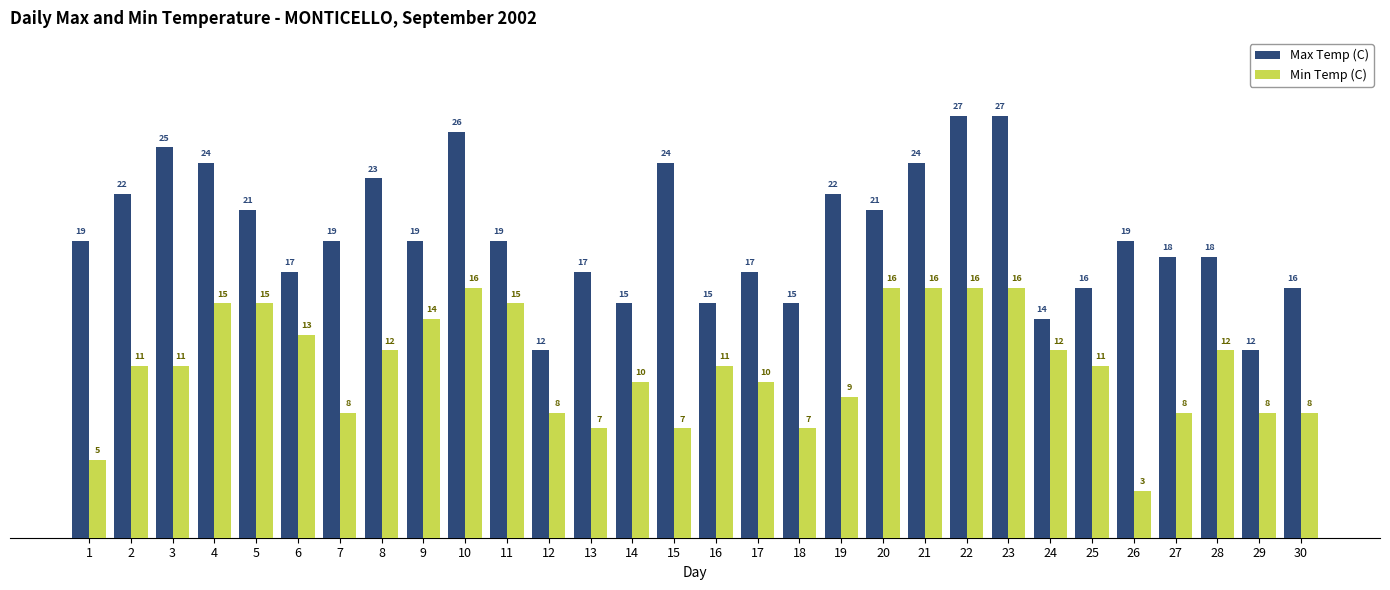

Does the chart contain any negative values?

No